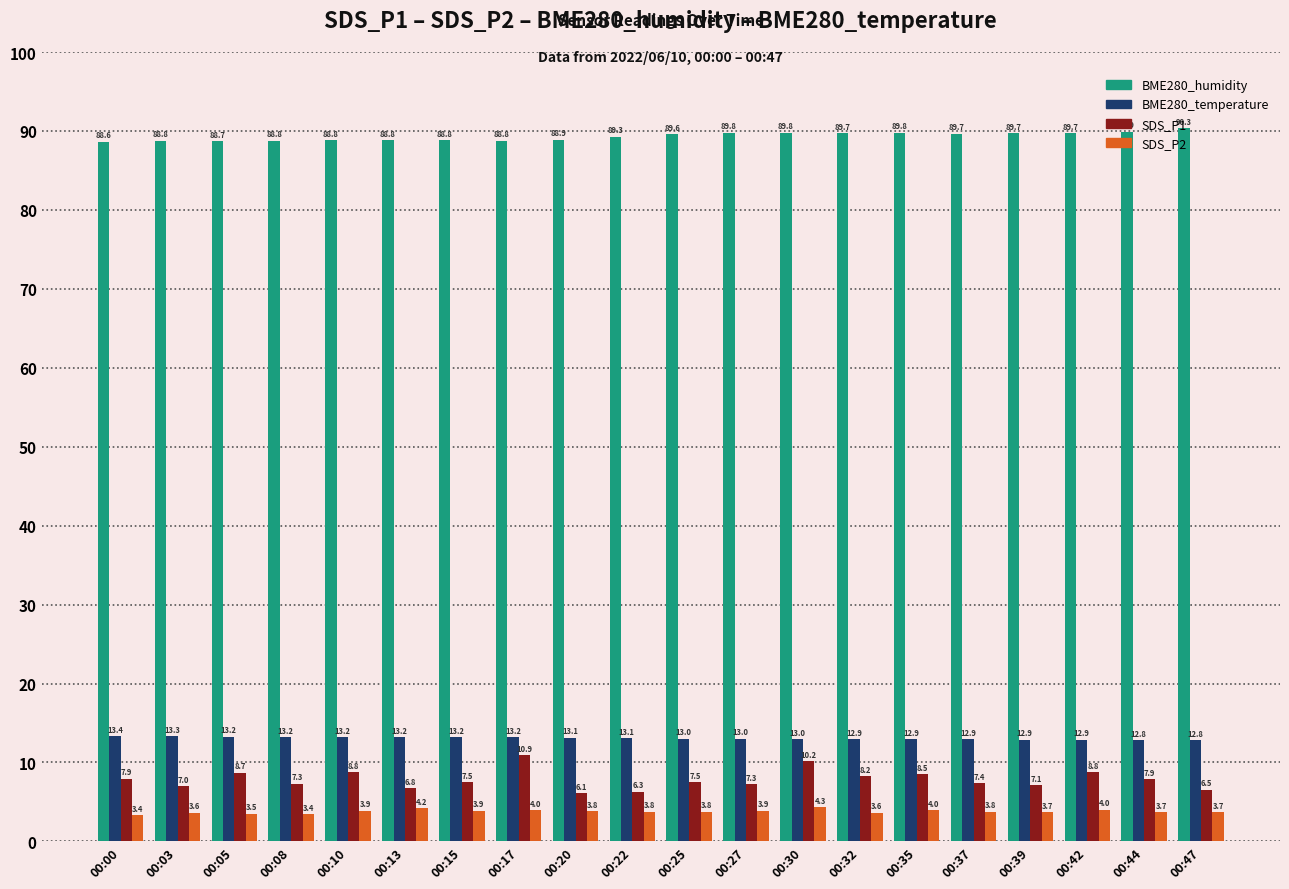

At which category is the sum across all series the highest?

00:30